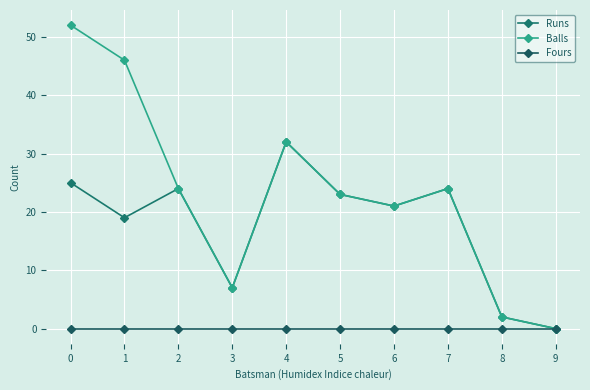

What is the difference between the second highest and minimum values in the Balls series?

46